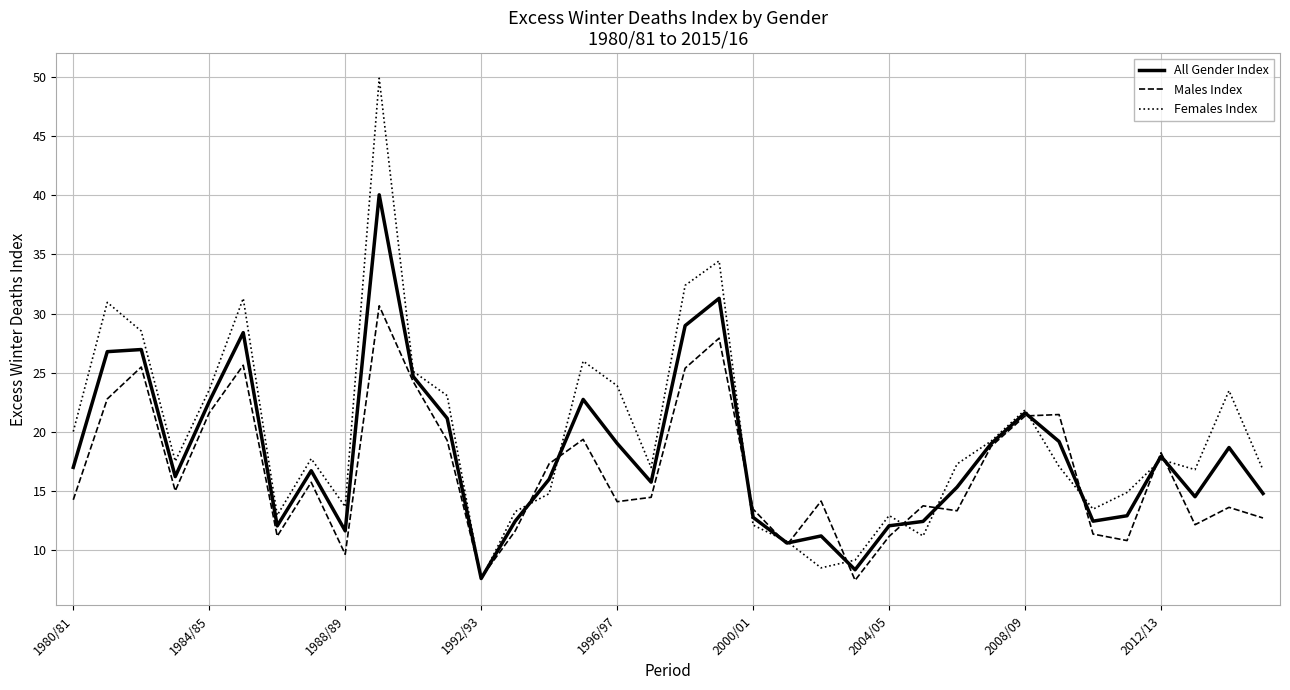

Which series has the largest range (max minus min)?

Females Index